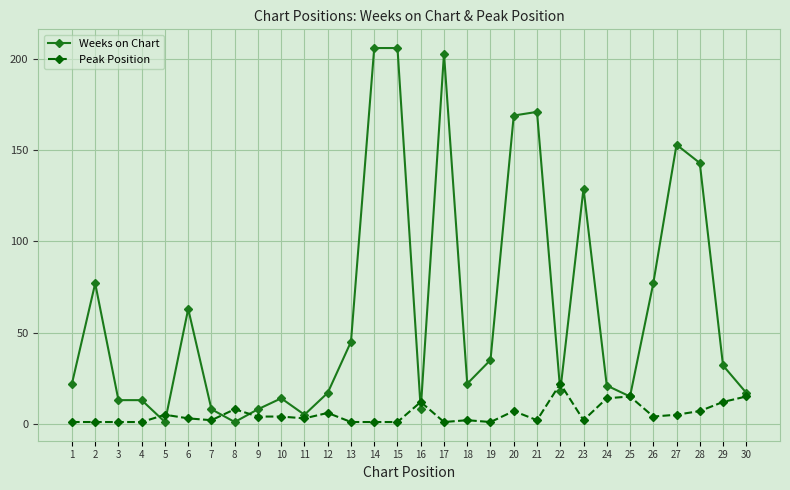

Reading left to right, transcribe all the data shown in this chart.

Weeks on Chart: 1=22	2=77	3=13	4=13	5=1	6=63	7=8	8=1	9=8	10=14	11=5	12=17	13=45	14=206	15=206	16=8	17=203	18=22	19=35	20=169	21=171	22=18	23=129	24=21	25=15	26=77	27=153	28=143	29=32	30=17
Peak Position: 1=1	2=1	3=1	4=1	5=5	6=3	7=2	8=8	9=4	10=4	11=3	12=6	13=1	14=1	15=1	16=12	17=1	18=2	19=1	20=7	21=2	22=22	23=2	24=14	25=15	26=4	27=5	28=7	29=12	30=15